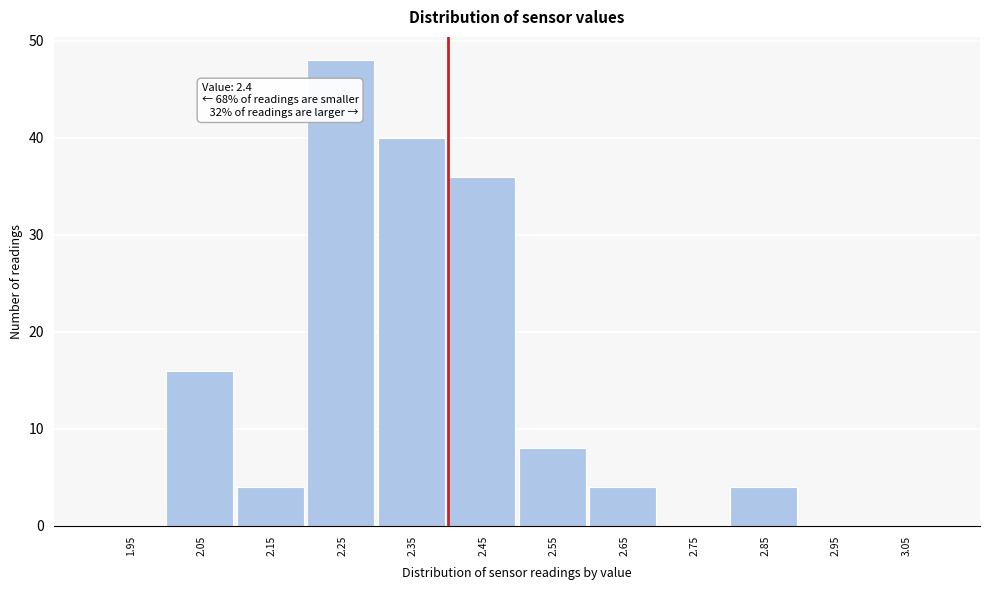

Over which range of the x-axis is the bar tallest?

2.2 to 2.3